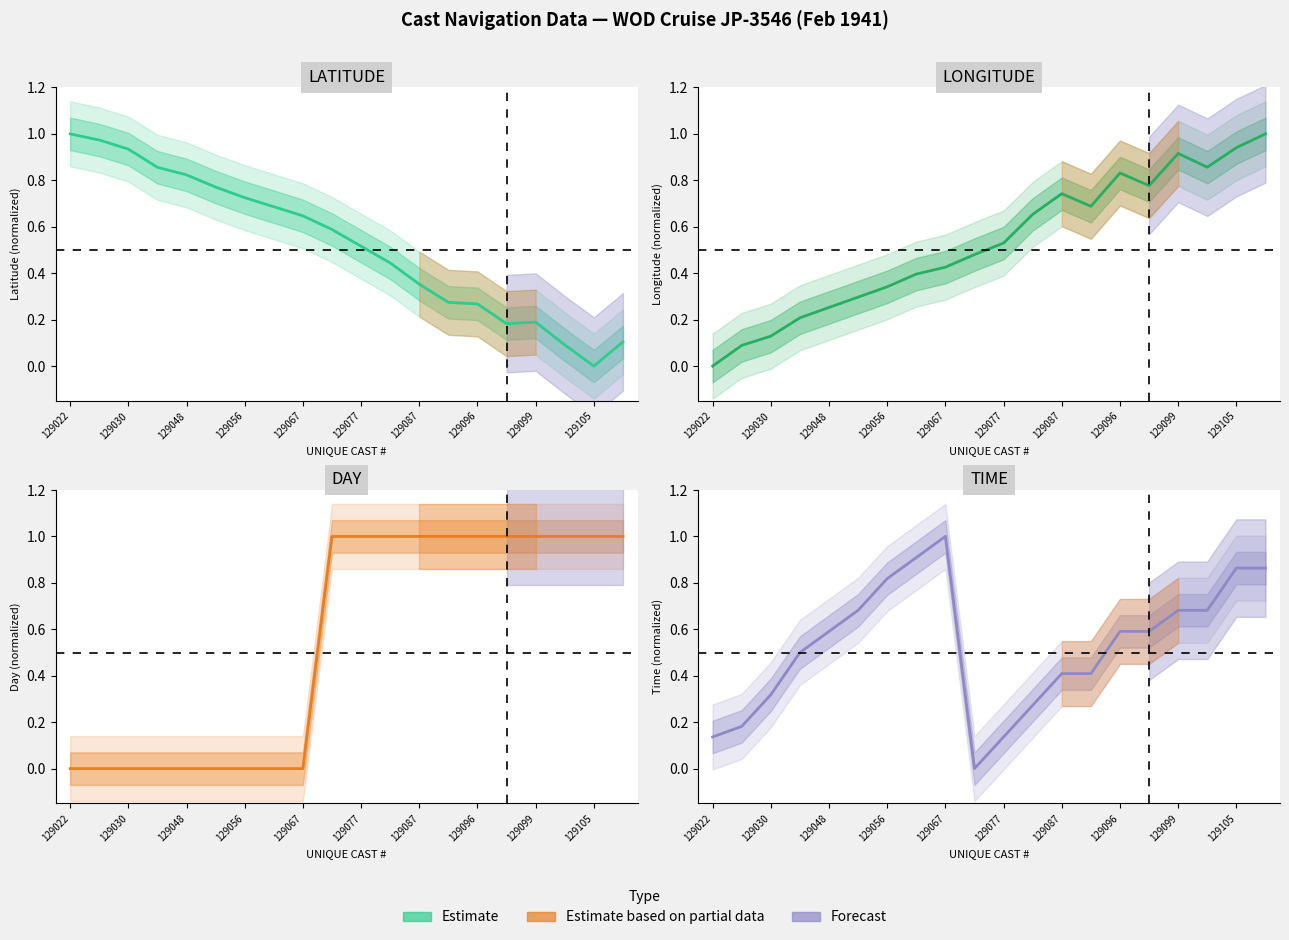

Reading left to right, what are all the values shown in this chart?

LATITUDE: 1.0	1.0	0.9	0.9	0.8	0.8	0.7	0.7	0.6	0.6	0.5	0.4	0.4	0.3	0.3	0.2	0.2	0.1	0.0	0.1
LONGITUDE: 0.0	0.1	0.1	0.2	0.3	0.3	0.3	0.4	0.4	0.5	0.5	0.7	0.7	0.7	0.8	0.8	0.9	0.9	0.9	1.0
DAY: 0.0	0.0	0.0	0.0	0.0	0.0	0.0	0.0	0.0	1.0	1.0	1.0	1.0	1.0	1.0	1.0	1.0	1.0	1.0	1.0
TIME: 0.1	0.2	0.3	0.5	0.6	0.7	0.8	0.9	1.0	0.0	0.1	0.3	0.4	0.4	0.6	0.6	0.7	0.7	0.9	0.9